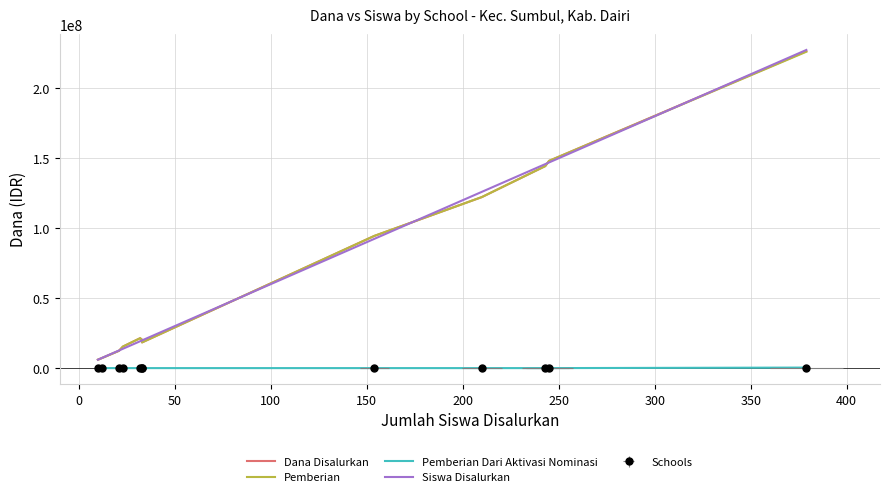

True or false: Pemberian and Dana Disalurkan intersect in this chart.

False